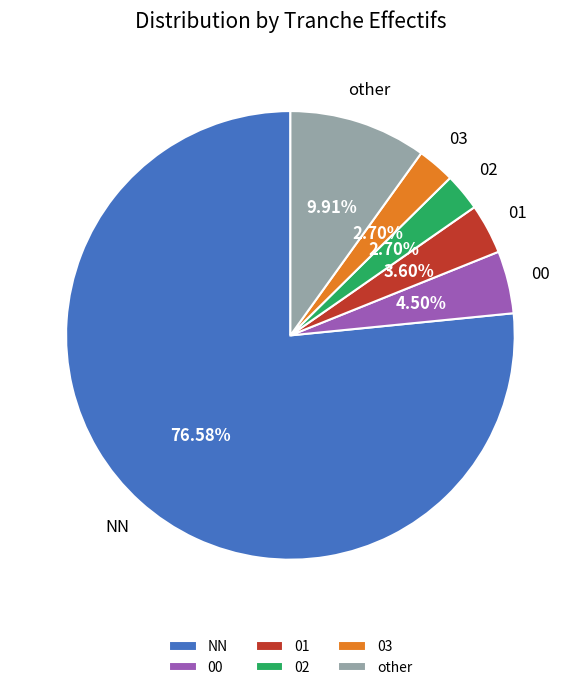

True or false: 02 accounts for 16% of the total.

False